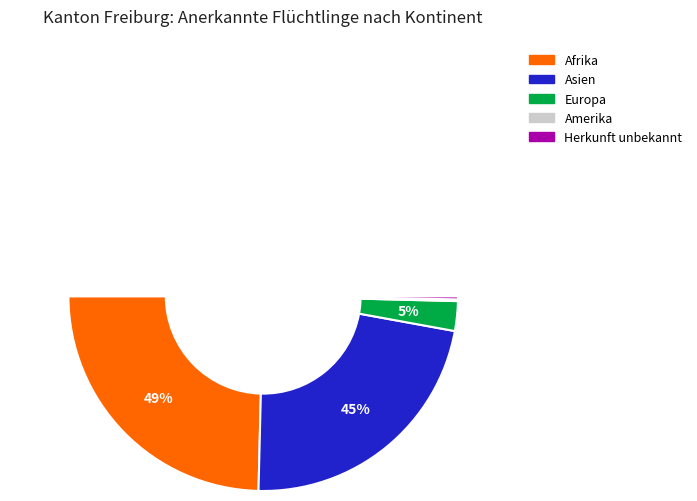

Does any single category account for the majority?

No